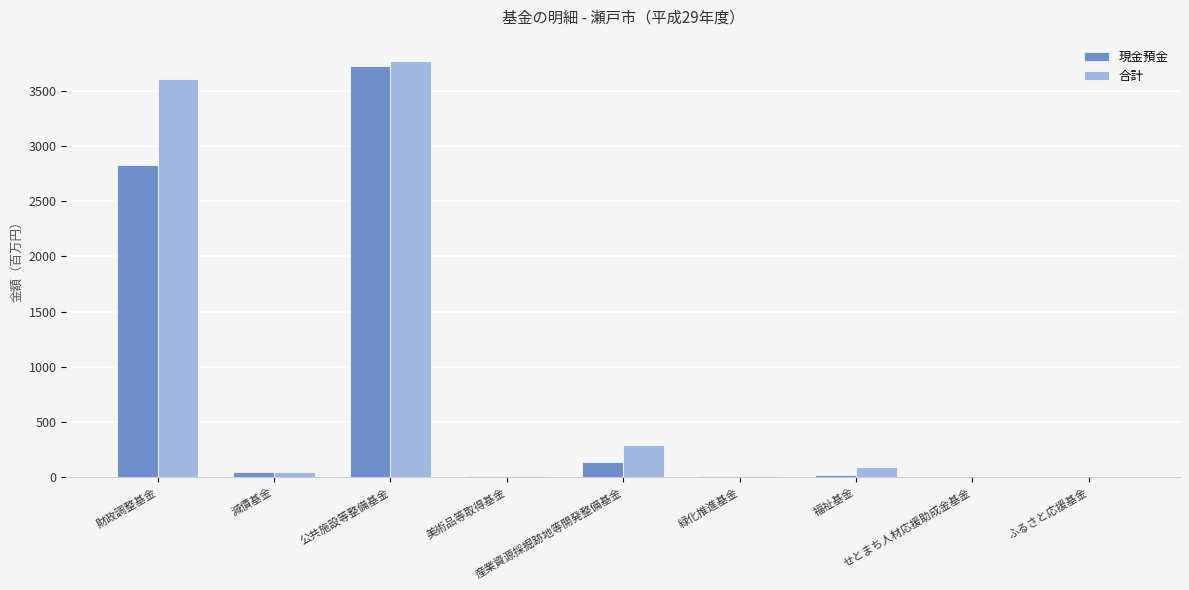

What is the approximate value of 合計 at ふるさと応援基金?

1